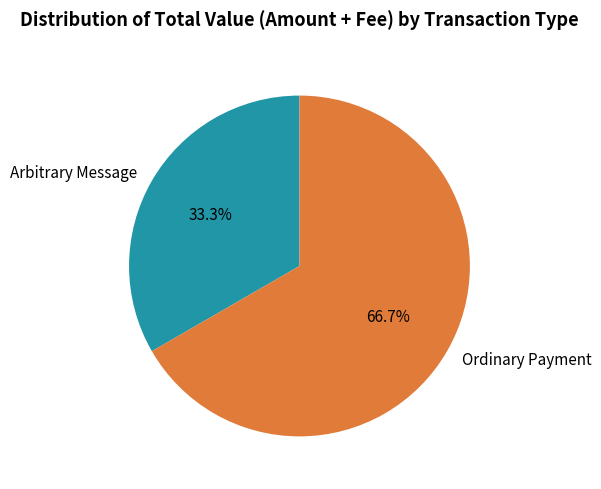

Count the number of slices in the pie.

2